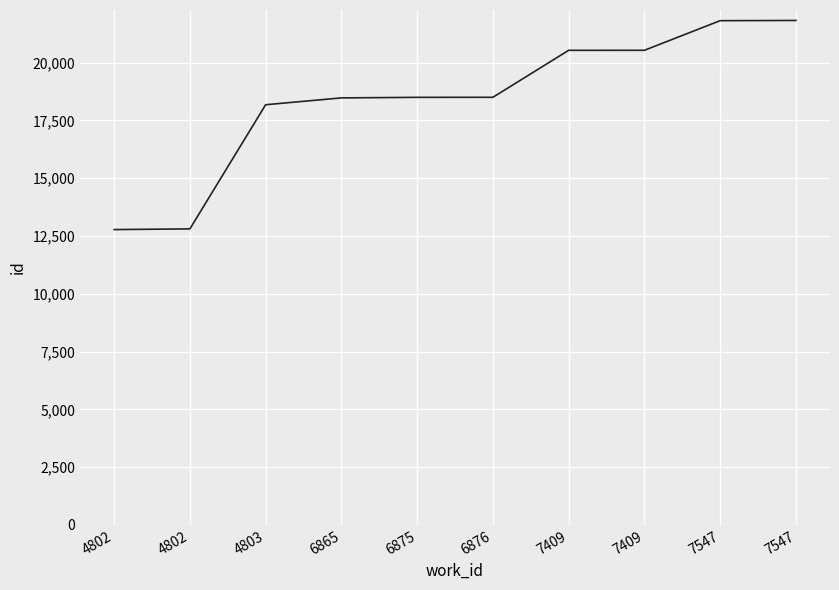

Rank the categories by value from highest to lowest.

7547, 7547, 7409, 7409, 6876, 6875, 6865, 4803, 4802, 4802